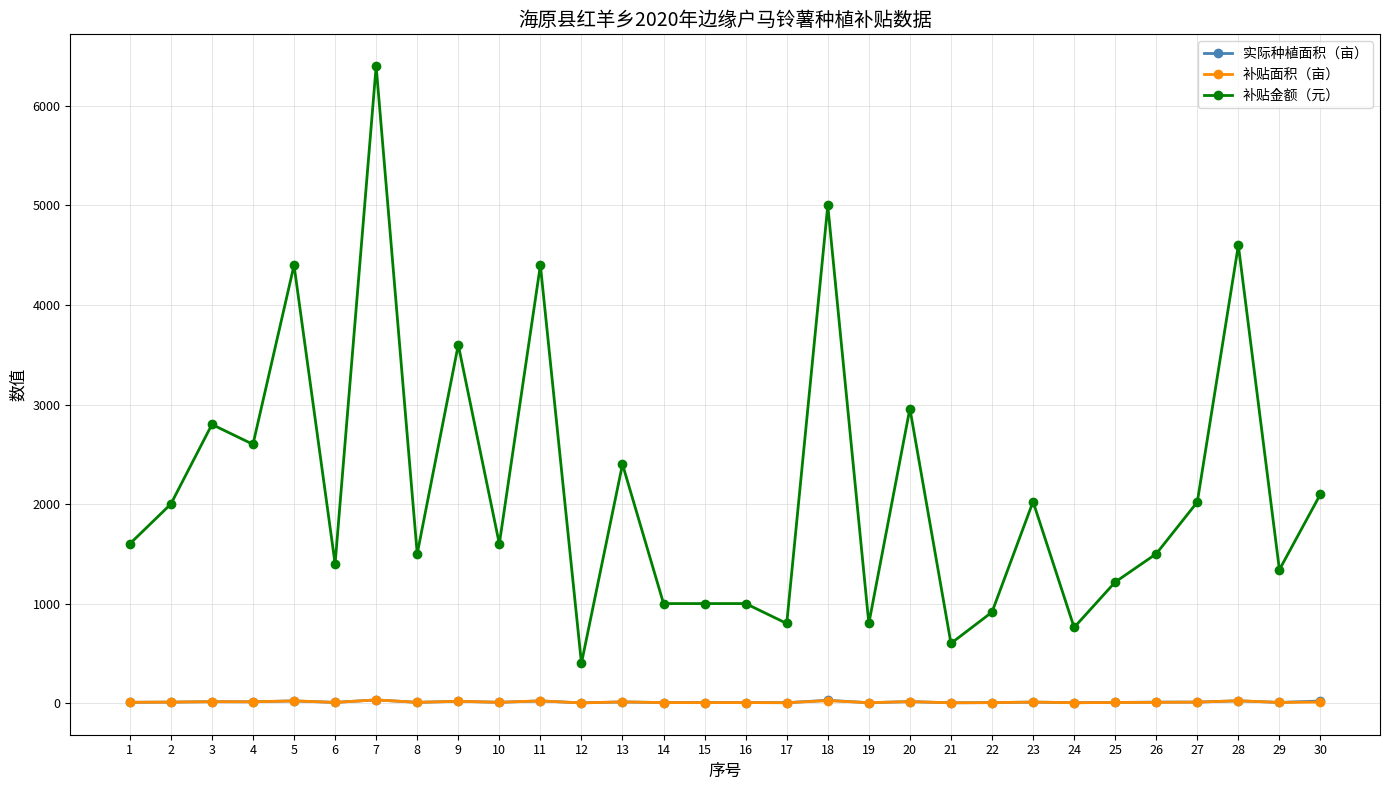

Which series has the largest total across all categories?

补贴金额（元）